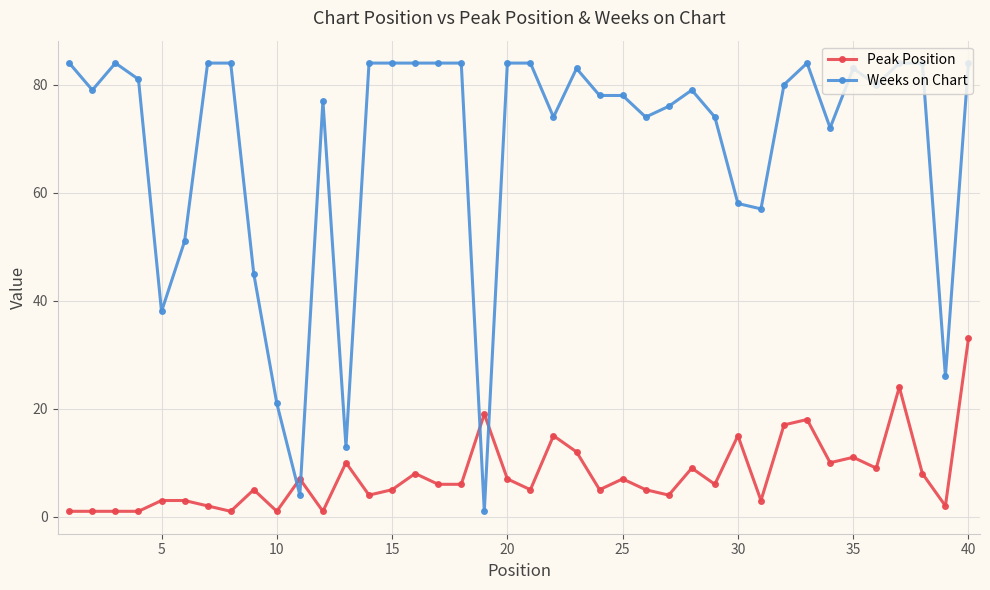

Reading left to right, list all the values displayed in this chart.

Peak Position: 1	1	1	1	3	3	2	1	5	1	7	1	10	4	5	8	6	6	19	7	5	15	12	5	7	5	4	9	6	15	3	17	18	10	11	9	24	8	2	33
Weeks on Chart: 84	79	84	81	38	51	84	84	45	21	4	77	13	84	84	84	84	84	1	84	84	74	83	78	78	74	76	79	74	58	57	80	84	72	83	80	84	84	26	84